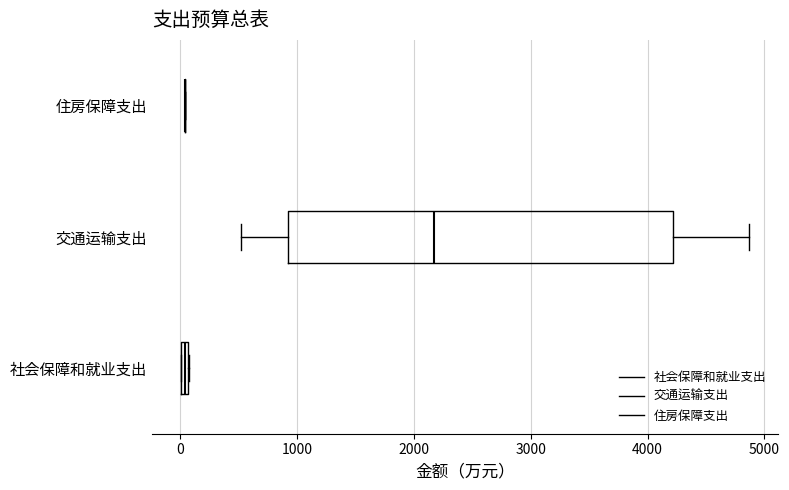

Comparing the boxes themselves (not the whiskers), which one is the widest?

交通运输支出